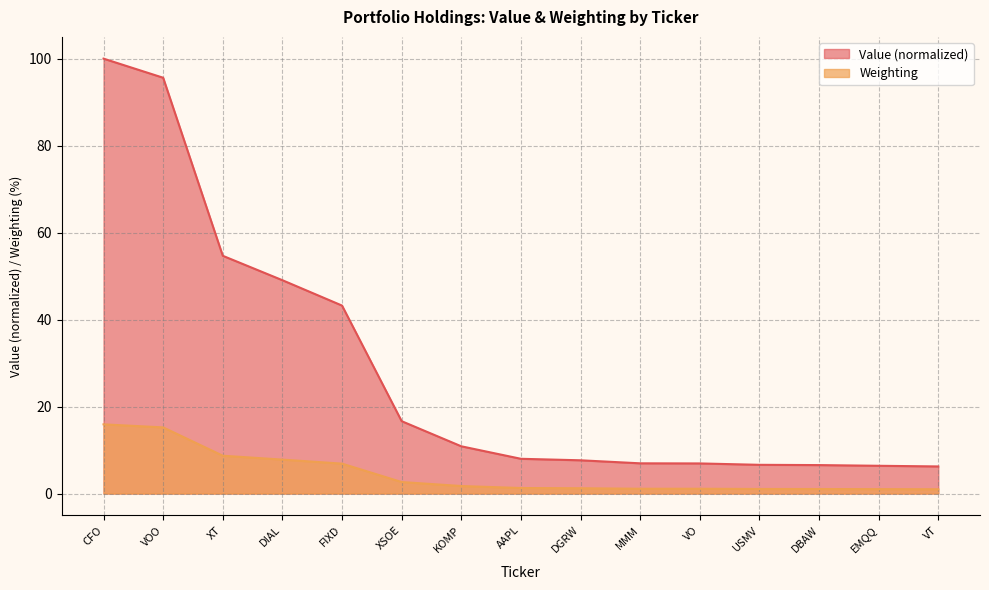

What is the average value of the Value series?

28.4